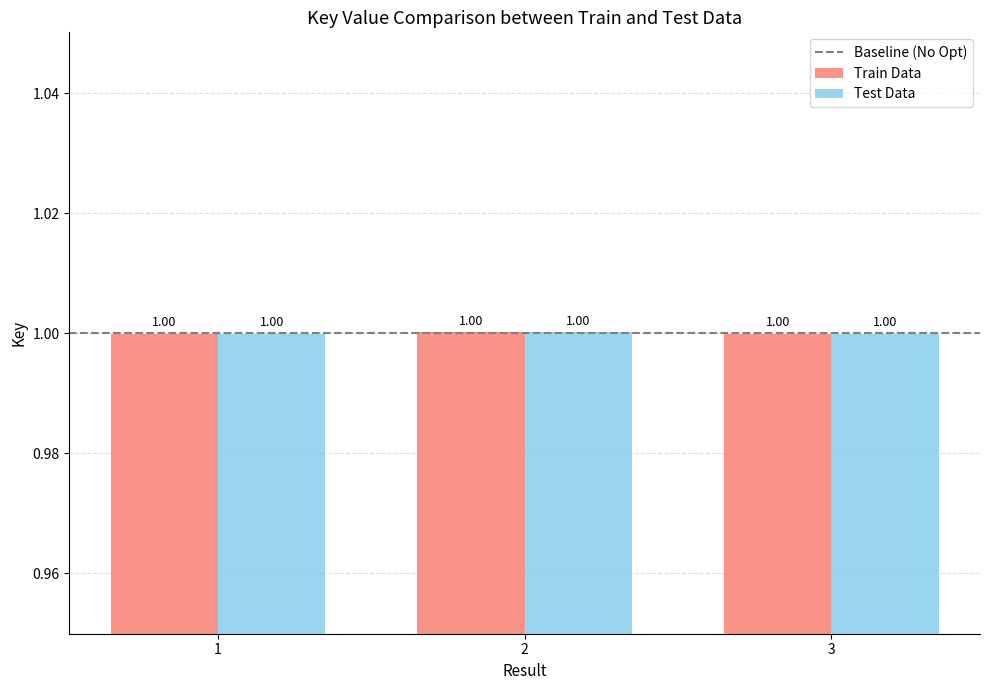

What is the approximate value of Train Data at 3?

1.0